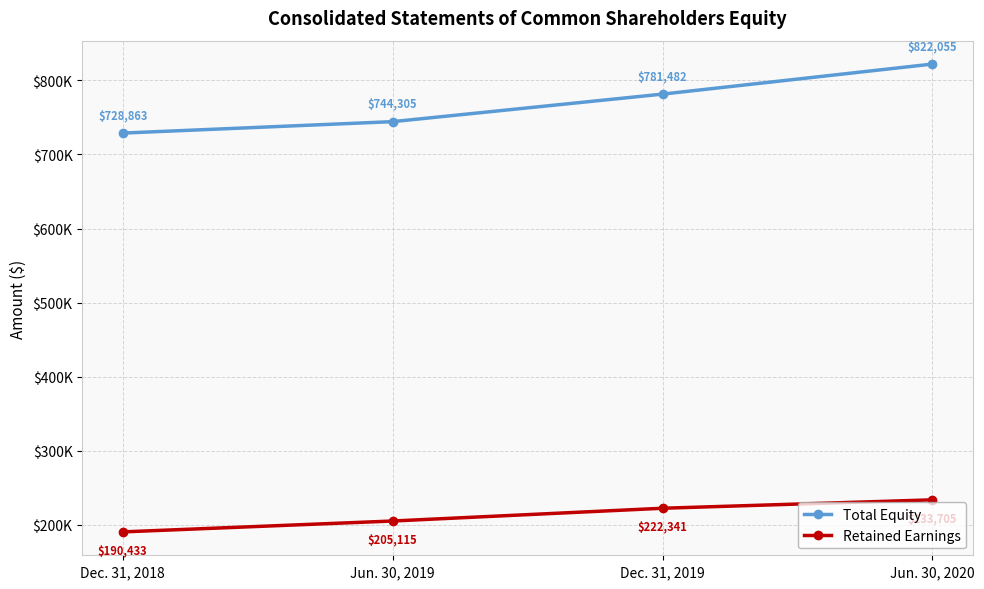

True or false: Total Equity has a value of 728863 at Dec. 31, 2018.

True